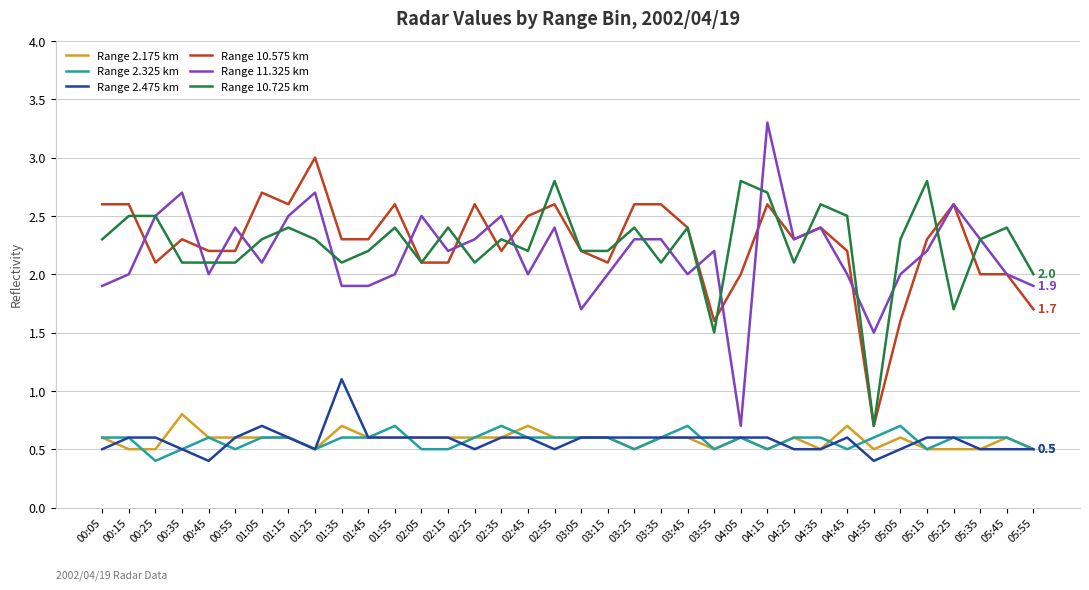

List the series in order of their peak value, lowest first.

Range 2.325 km, Range 2.175 km, Range 2.475 km, Range 10.725 km, Range 10.575 km, Range 11.325 km